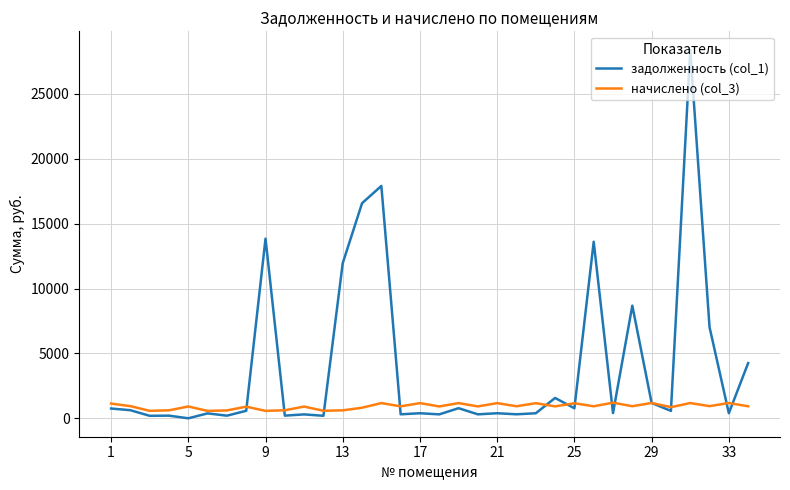

Which series has the largest total across all categories?

задолженность (col_1)